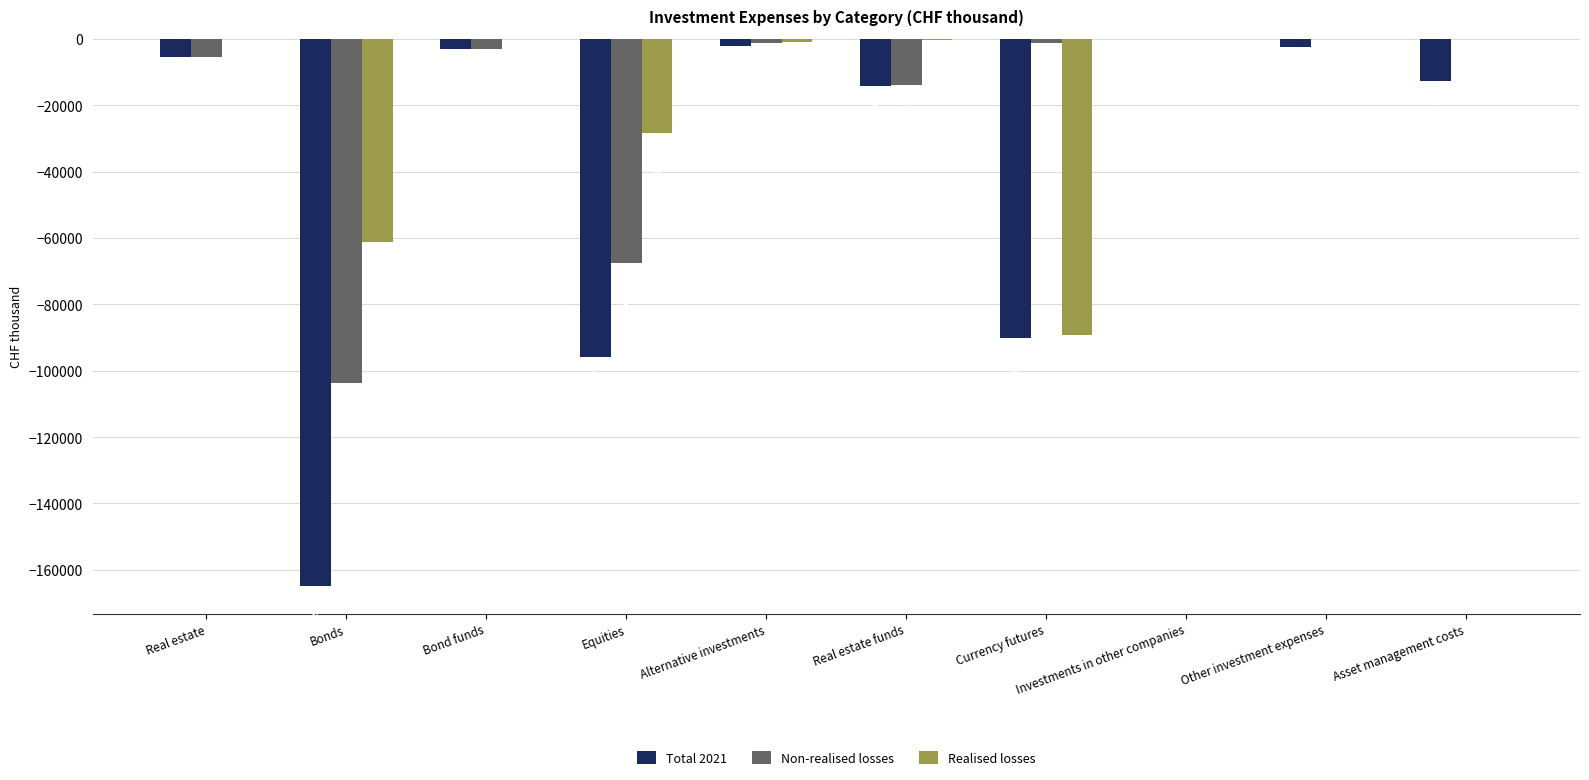

What is the sum of all Total 2021 values?

-391613